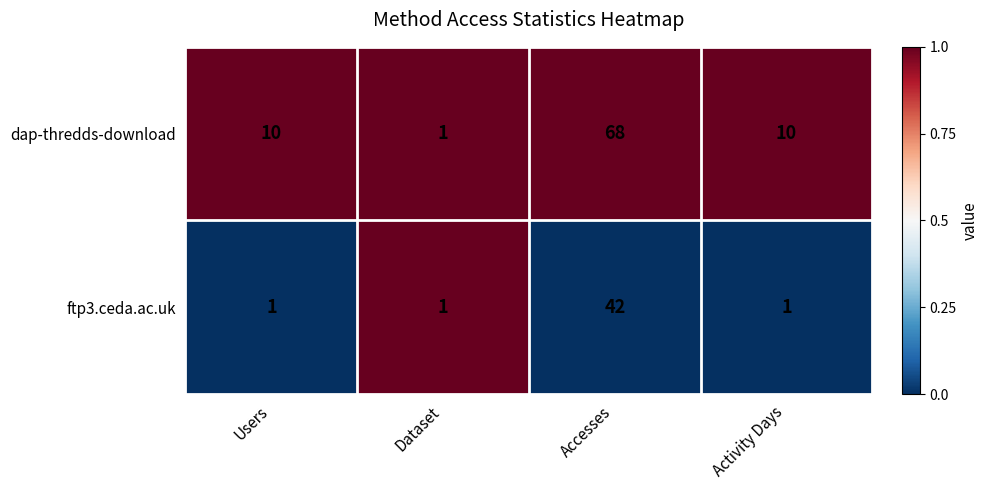

At which category is the sum across all series the highest?

Accesses